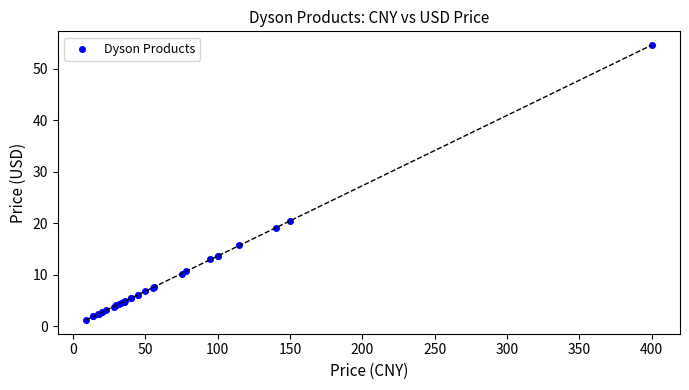

What Y value in the scatter plot is closest to 27?

20.5